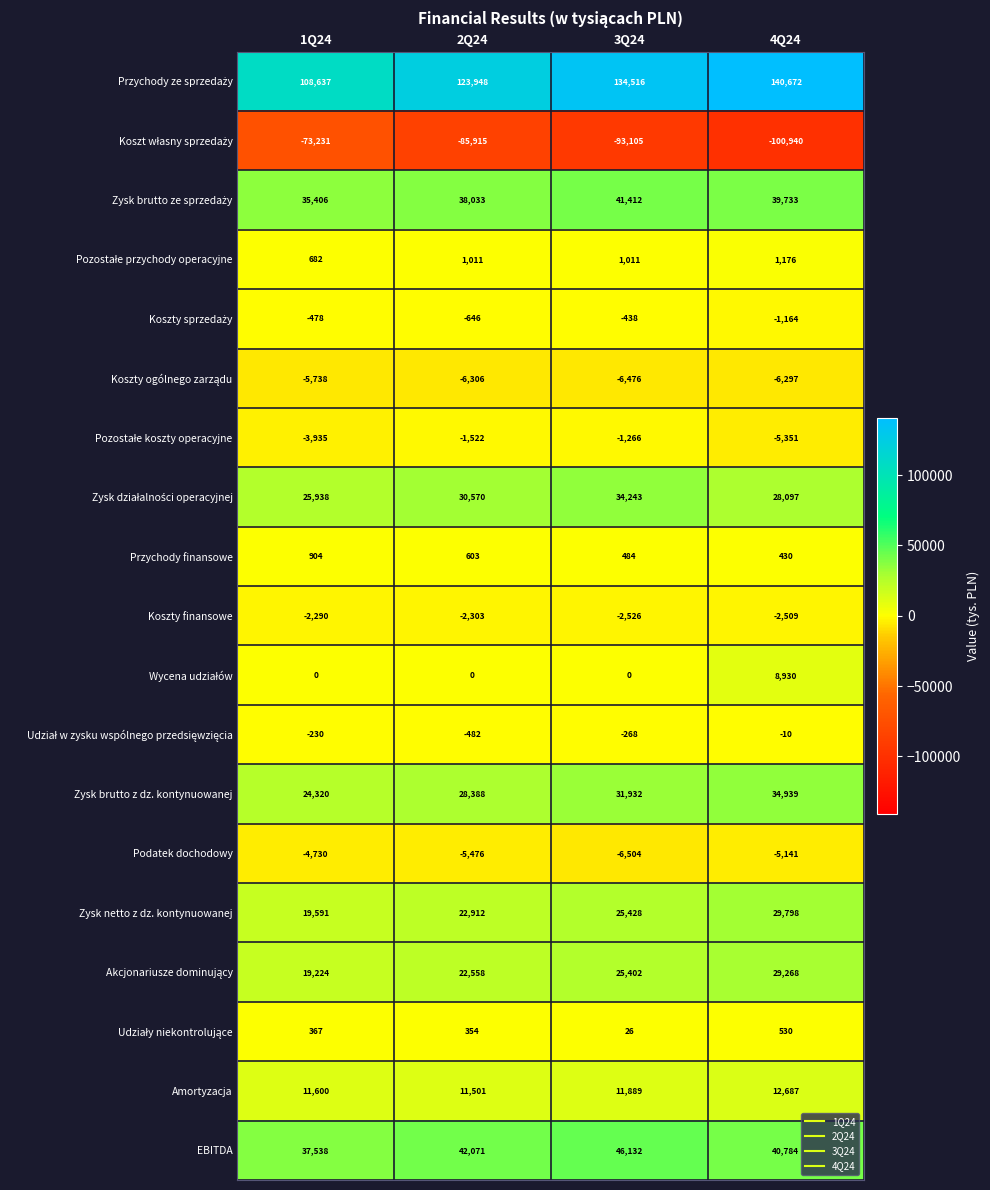

At how many categories does at least one series exceed 86875?

4